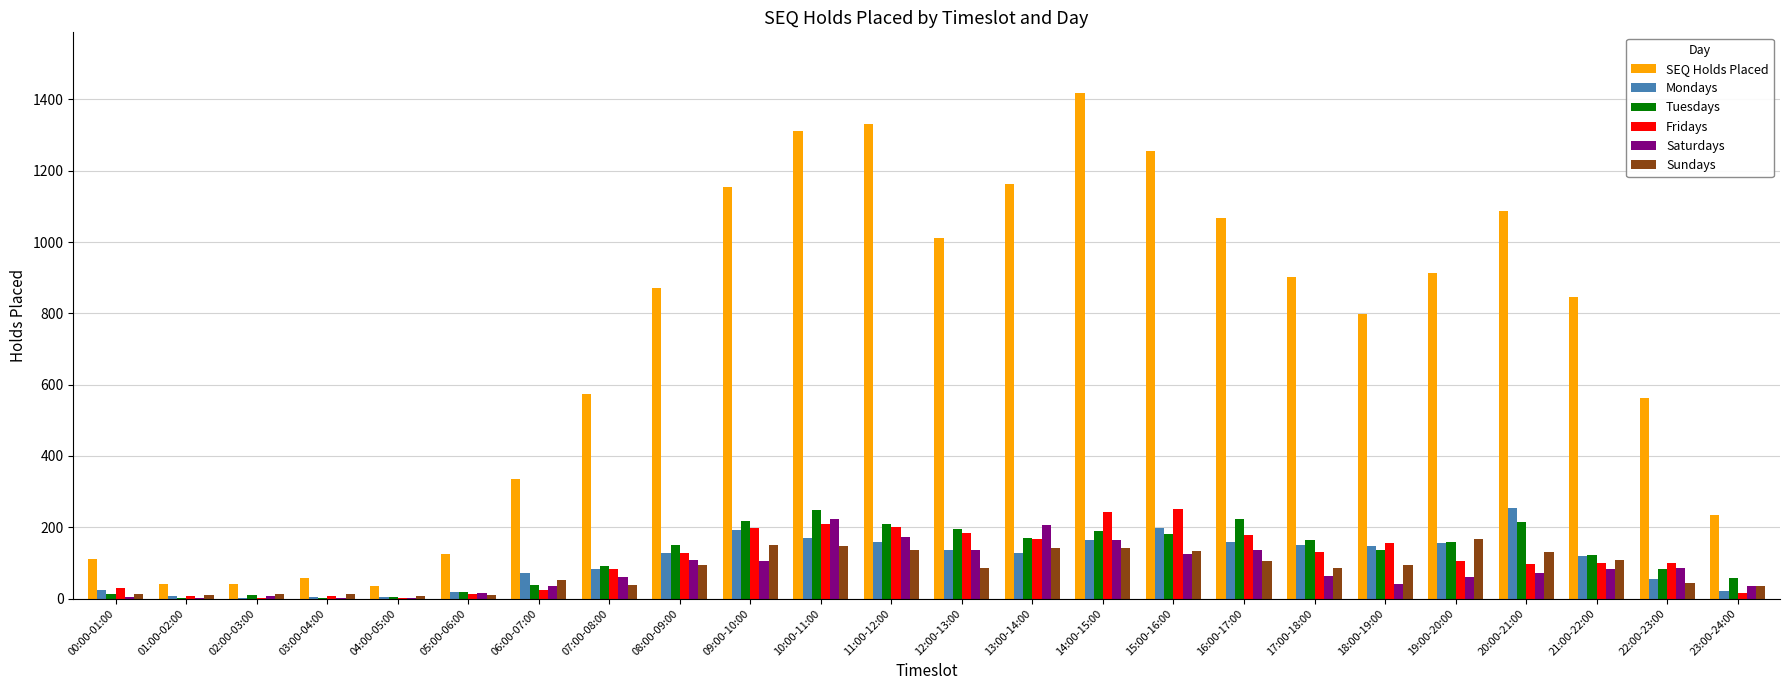

What is the maximum value shown in the chart?

1418